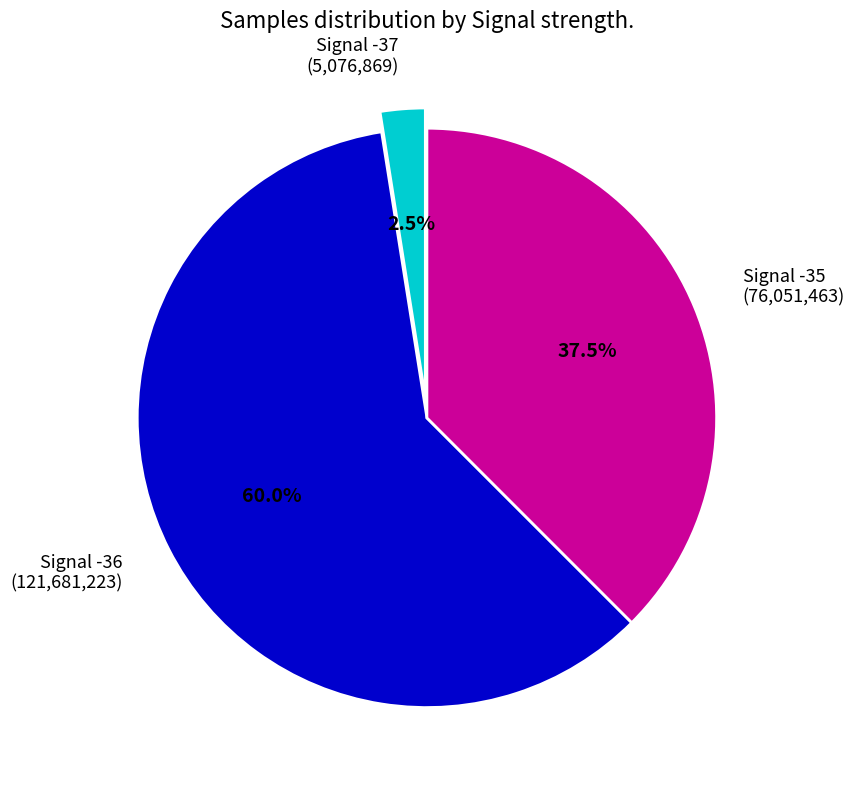

Rank the categories by value from highest to lowest.

Signal -36 (121,681,223), Signal -35 (76,051,463), Signal -37 (5,076,869)